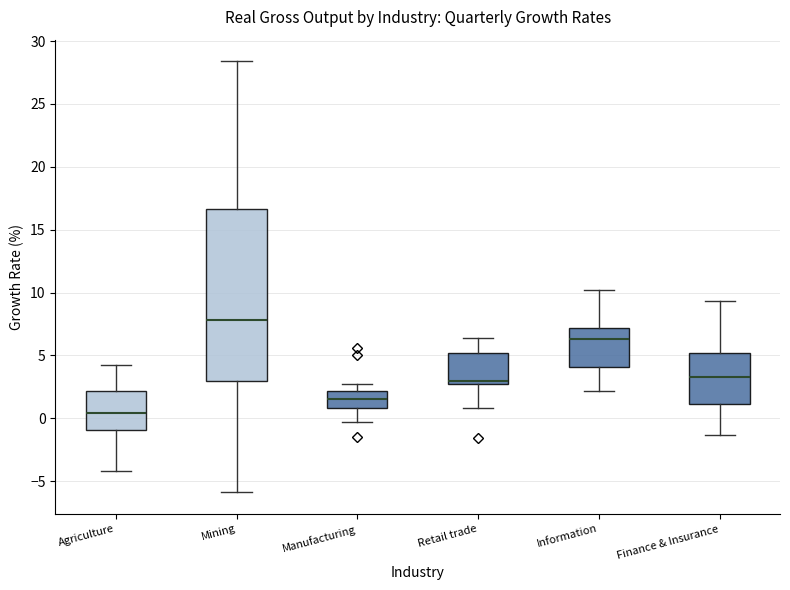

Which box is the tallest, from its lower edge to its upper edge?

Mining